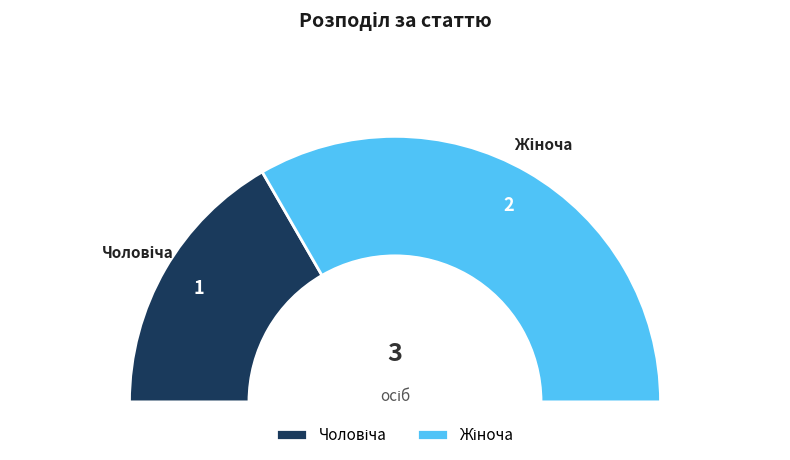

Which category has the biggest portion of the pie?

Жіноча